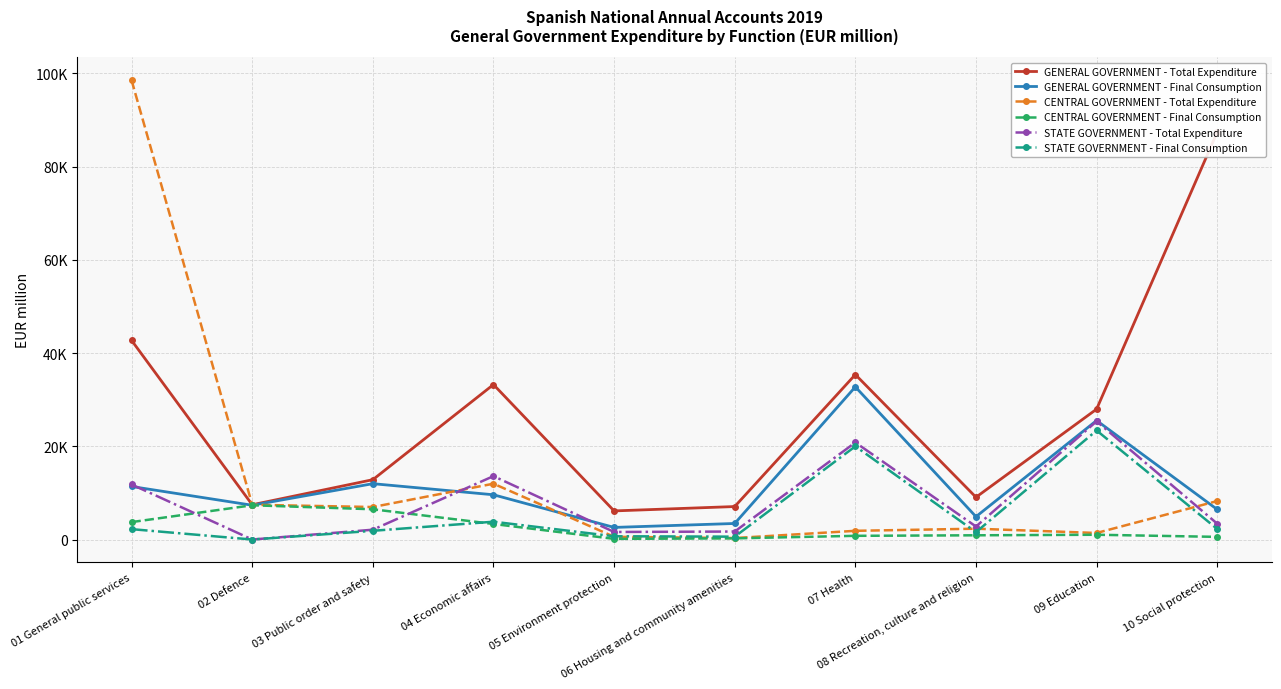

What is the difference between the GENERAL GOVERNMENT - Total Expenditure values at 02 Defence and 08 Recreation, culture and religion?

1614